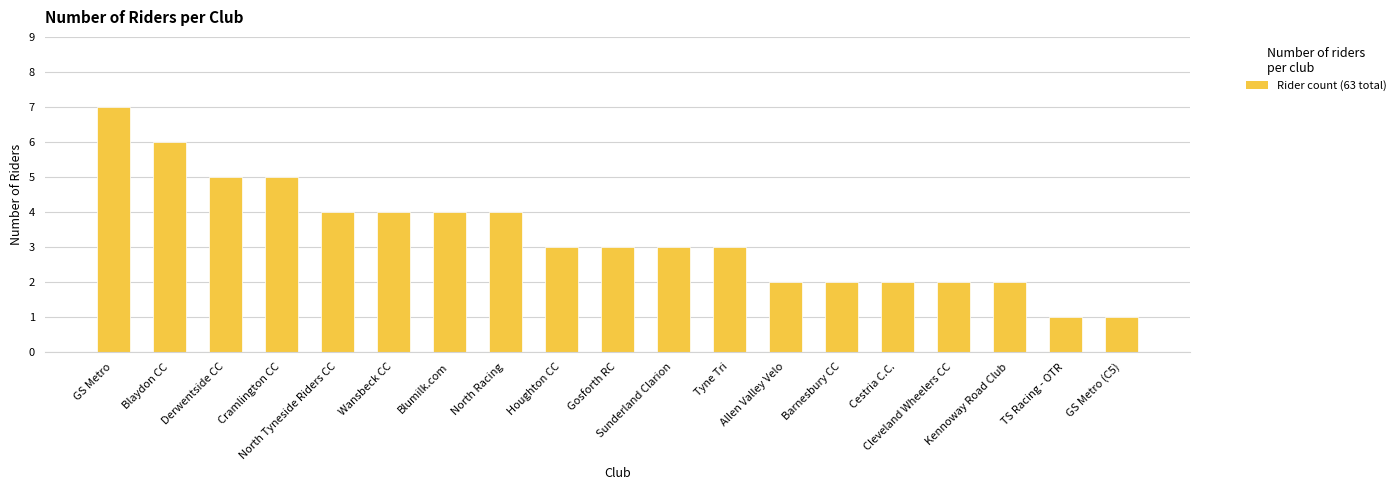

How many data points does each series have?

19